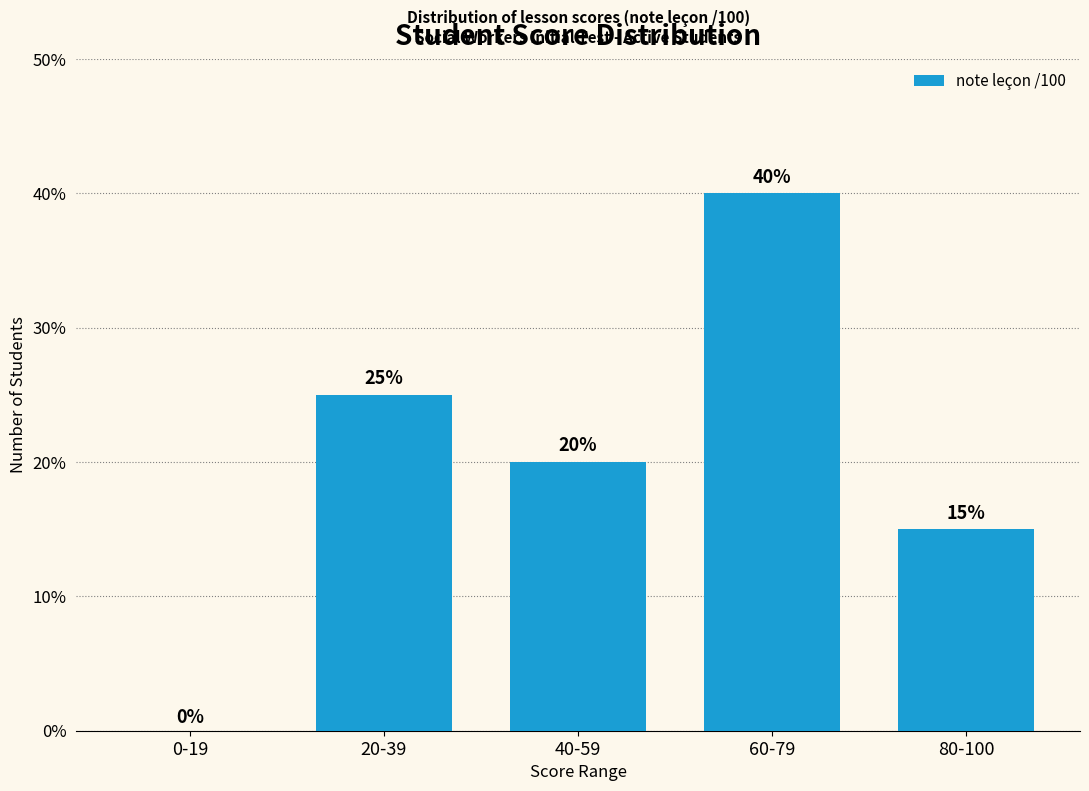

What is the sum of all values?

100